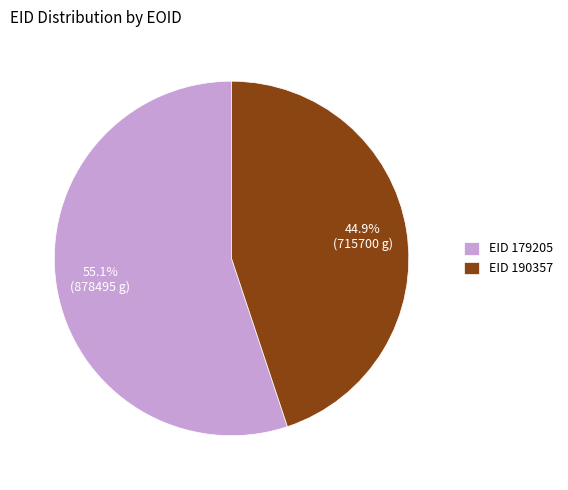

What is the total percentage of EID 190357 and EID 179205?

100.0%